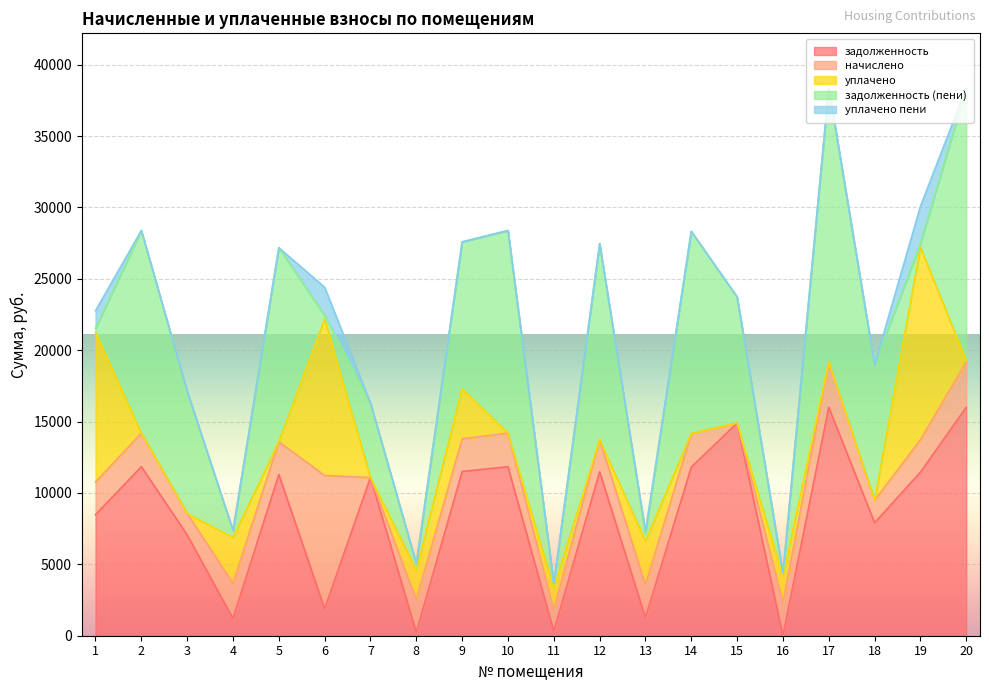

What is the average value of the уплачено пени series?

303.0